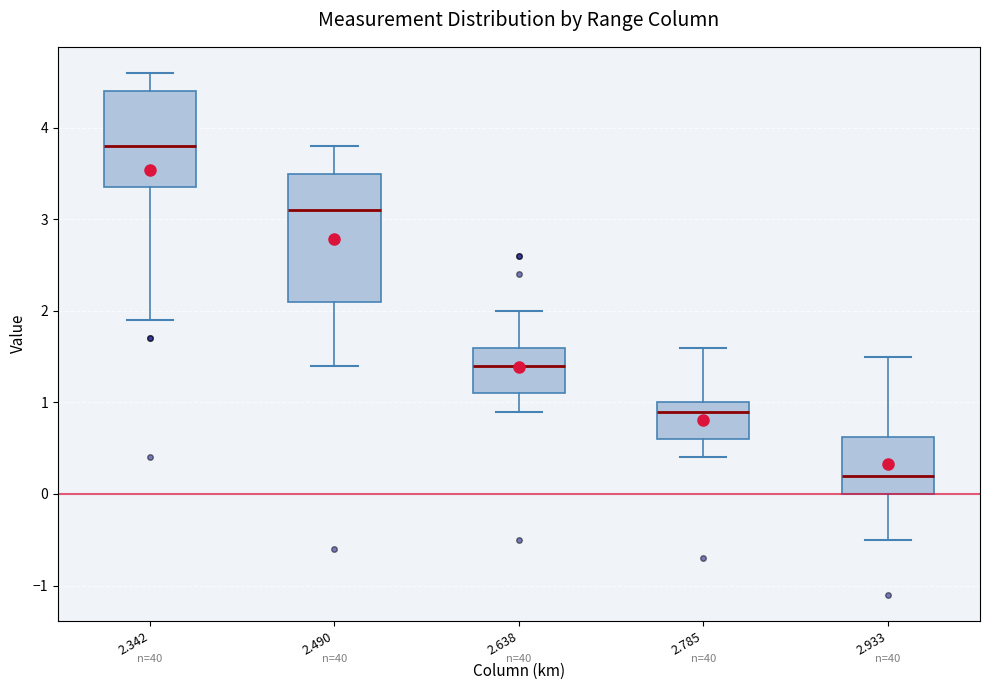

Comparing the boxes themselves (not the whiskers), which one is the tallest?

2.490